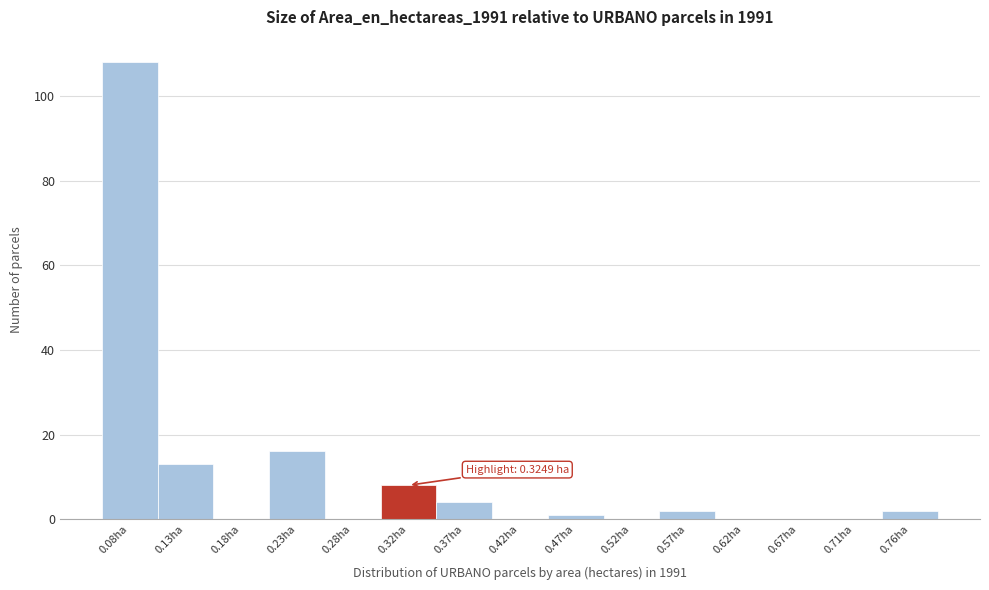

Reading left to right, list all the values displayed in this chart.

0.08ha=108	0.13ha=13	0.18ha=0	0.23ha=16	0.28ha=0	0.32ha=8	0.37ha=4	0.42ha=0	0.47ha=1	0.52ha=0	0.57ha=2	0.62ha=0	0.67ha=0	0.71ha=0	0.76ha=2